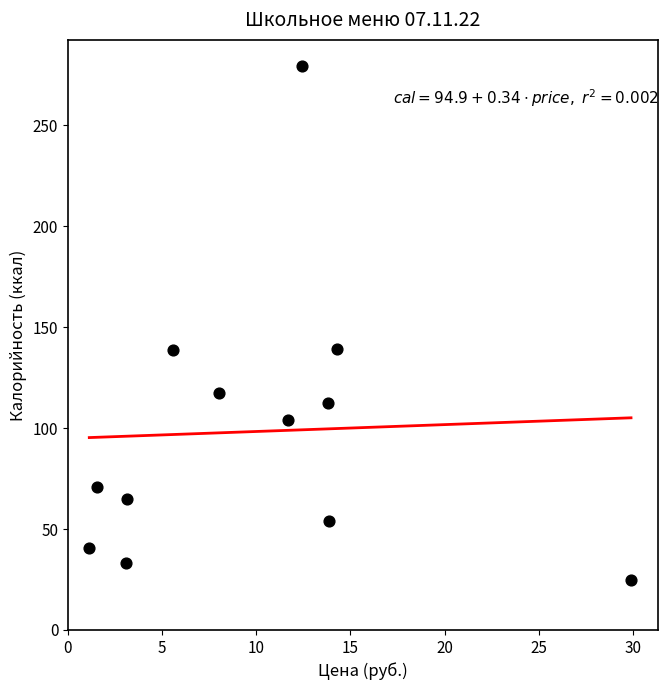

What is the average X value?

9.9